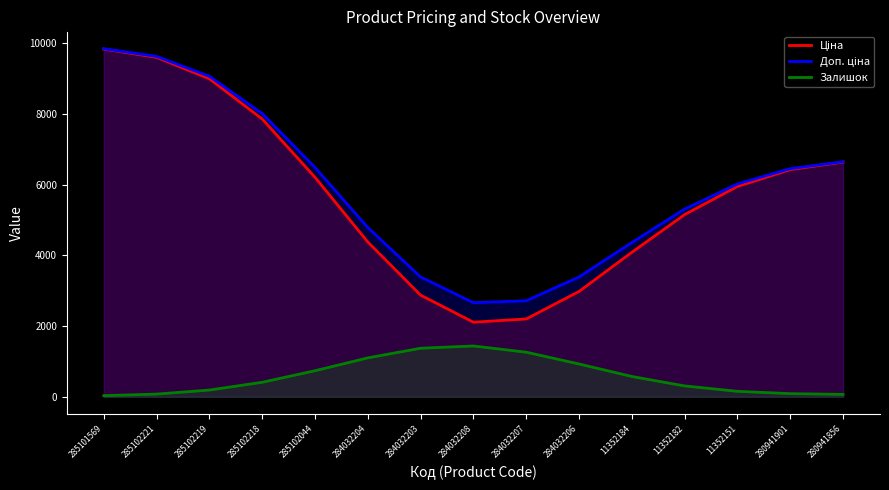

True or false: Доп. ціна and Залишок intersect in this chart.

False